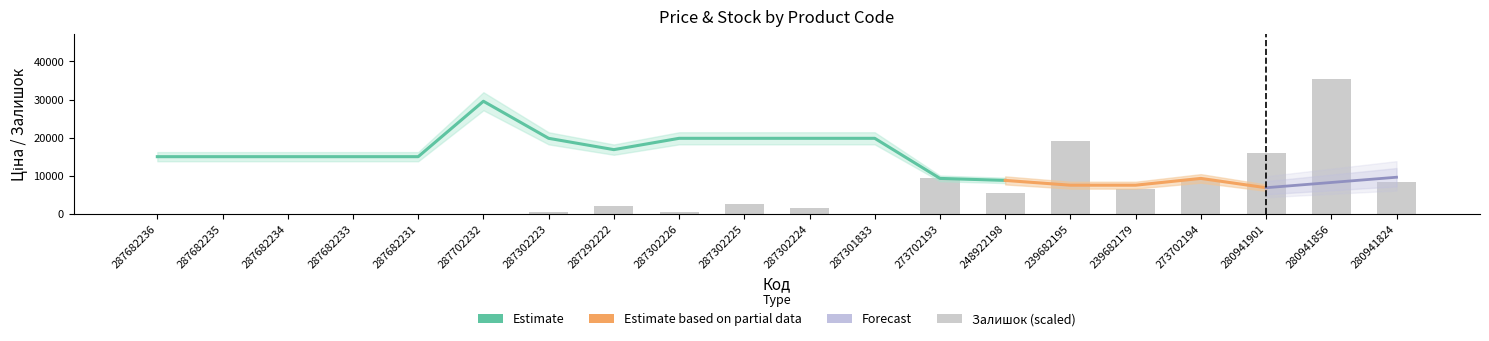

How many groups of bars are there?

20